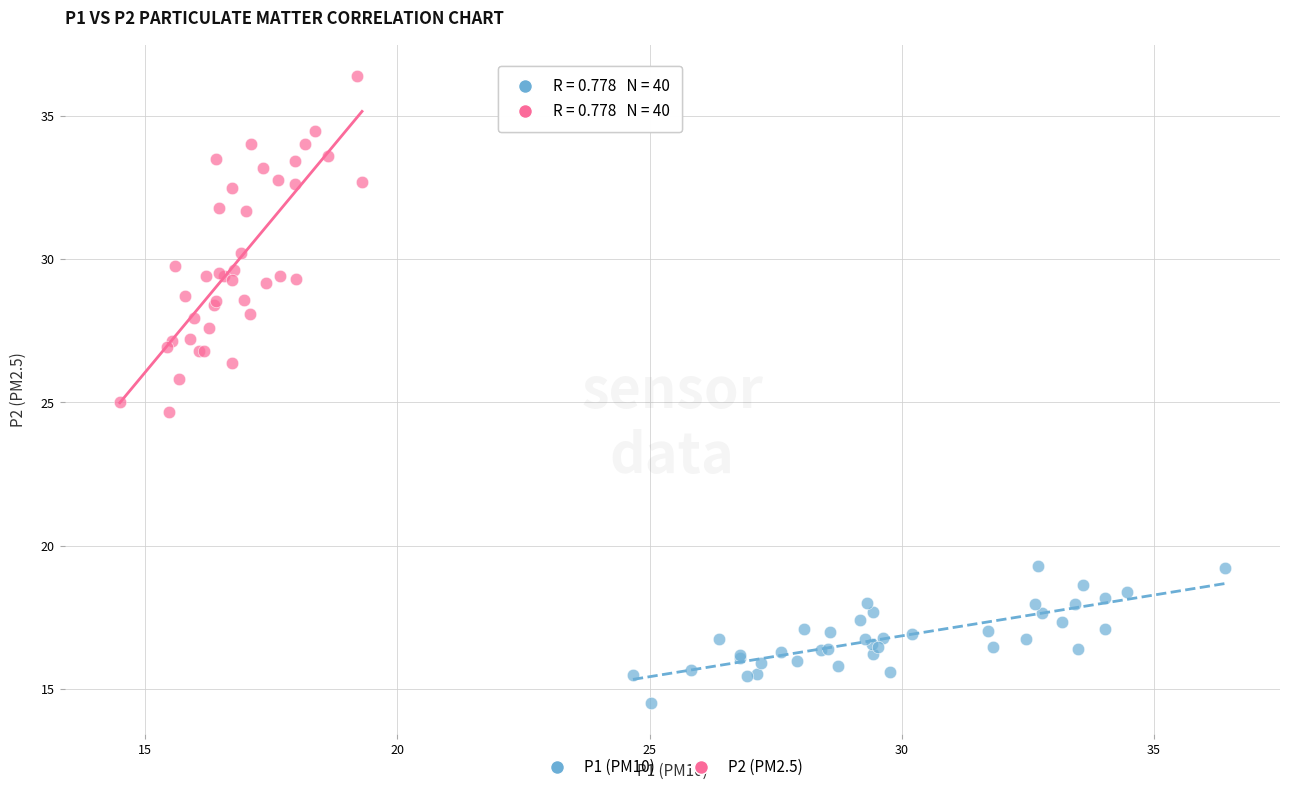

Which series contains the lowest Y value?

P1 (PM10)